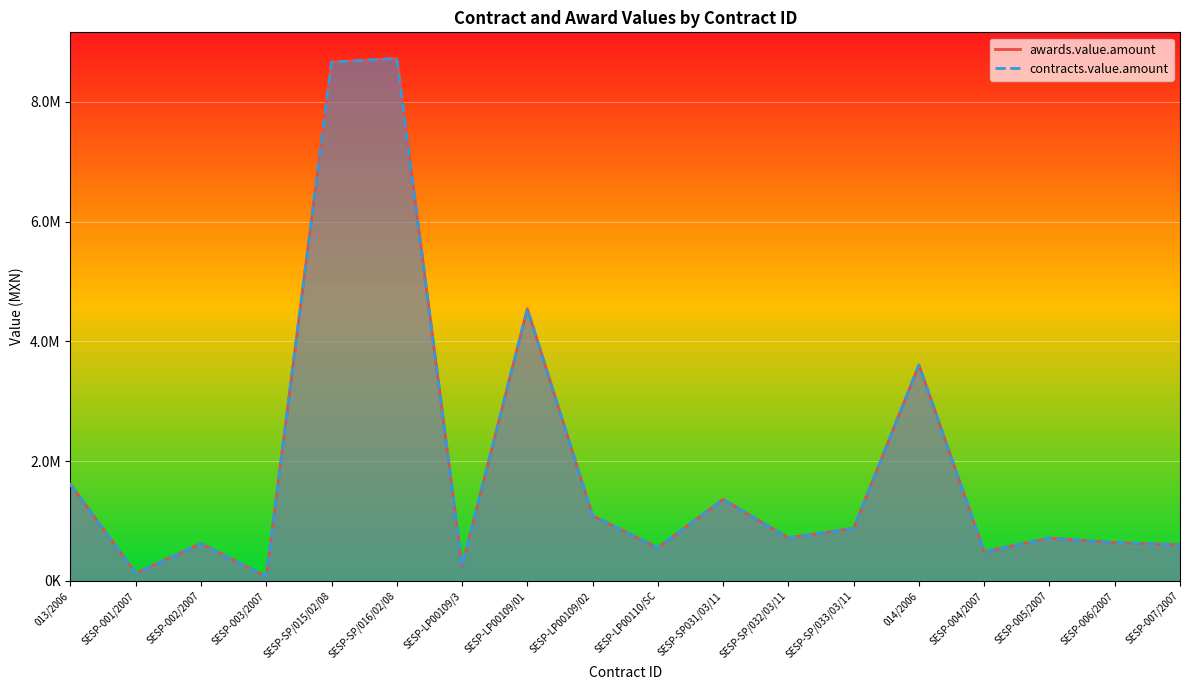

Between SESP-LP00110/SC and SESP-SP031/03/11, which series saw the biggest shift?

awards.value.amount